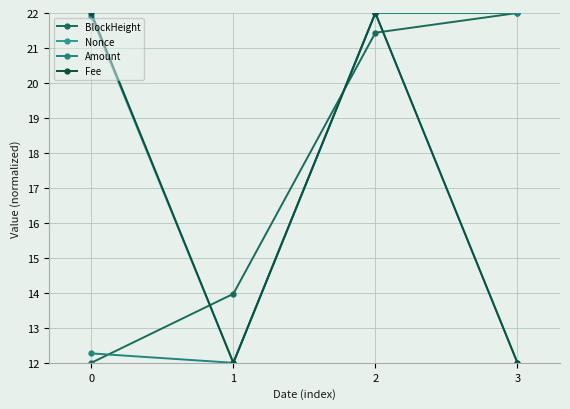

Reading left to right, transcribe all the data shown in this chart.

BlockHeight: 0=12.0	1=14.0	2=21.4	3=22.0
Nonce: 0=21.9	1=12.0	2=22.0	3=12.0
Amount: 0=12.3	1=12.0	2=22.0	3=22.0
Fee: 0=22.0	1=12.0	2=22.0	3=12.0